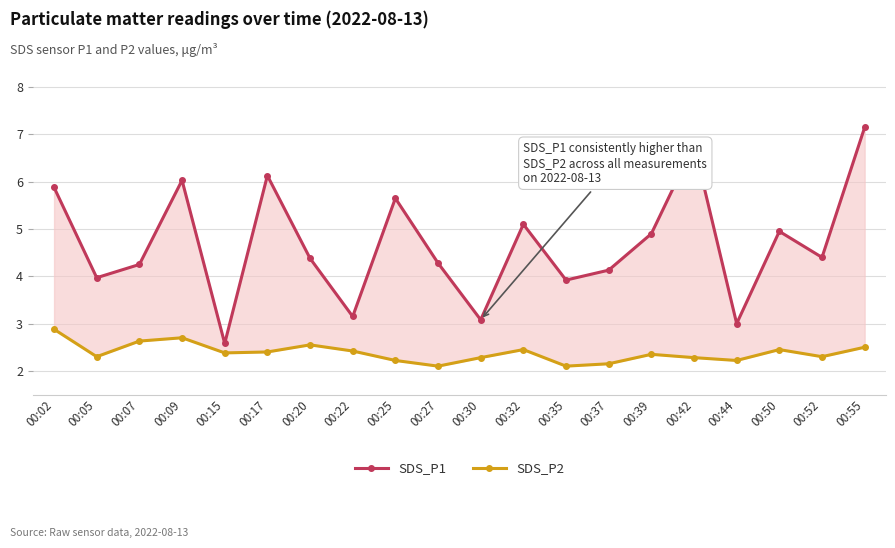

What is the average value of the SDS_P2 series?

2.4